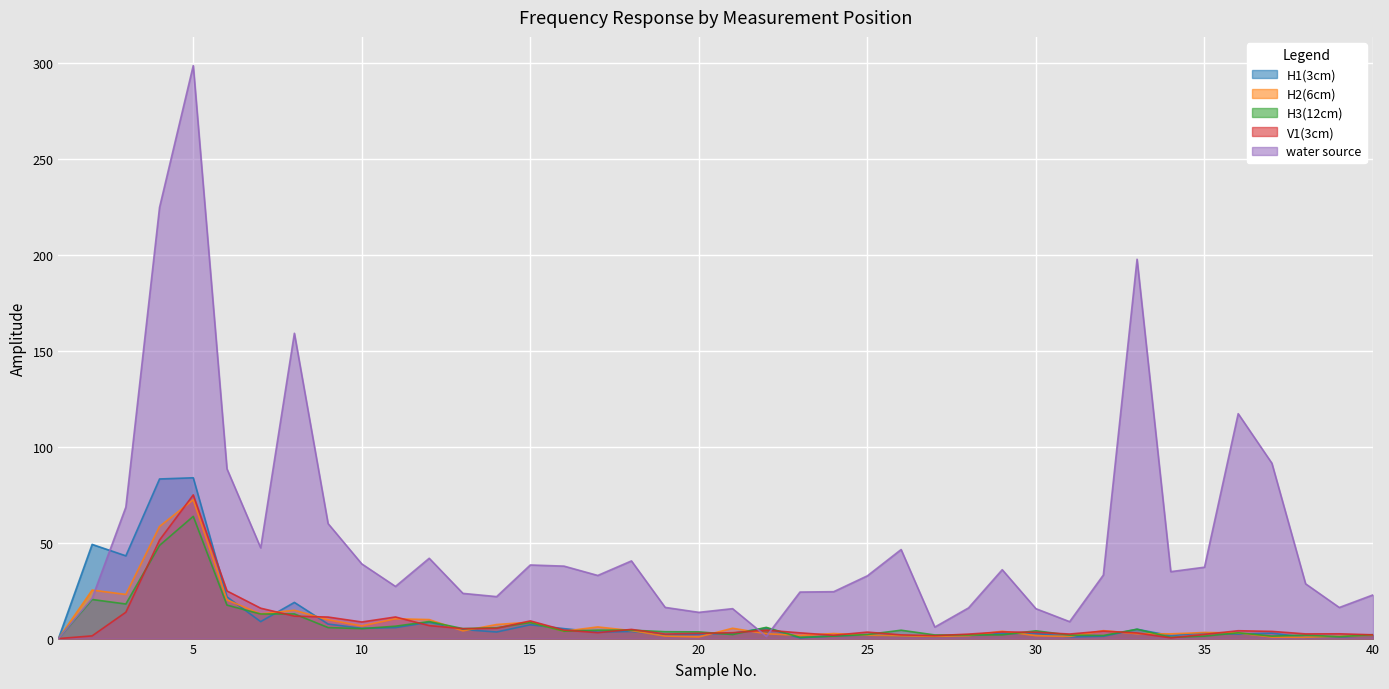

Which label corresponds to the largest value in the chart?

5